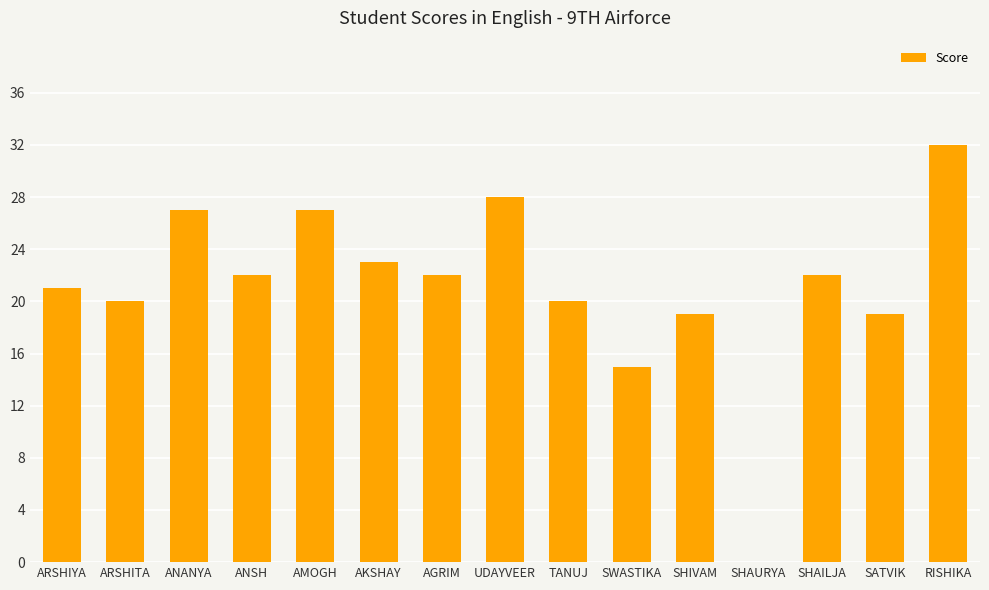

What is the sum of all values?

317